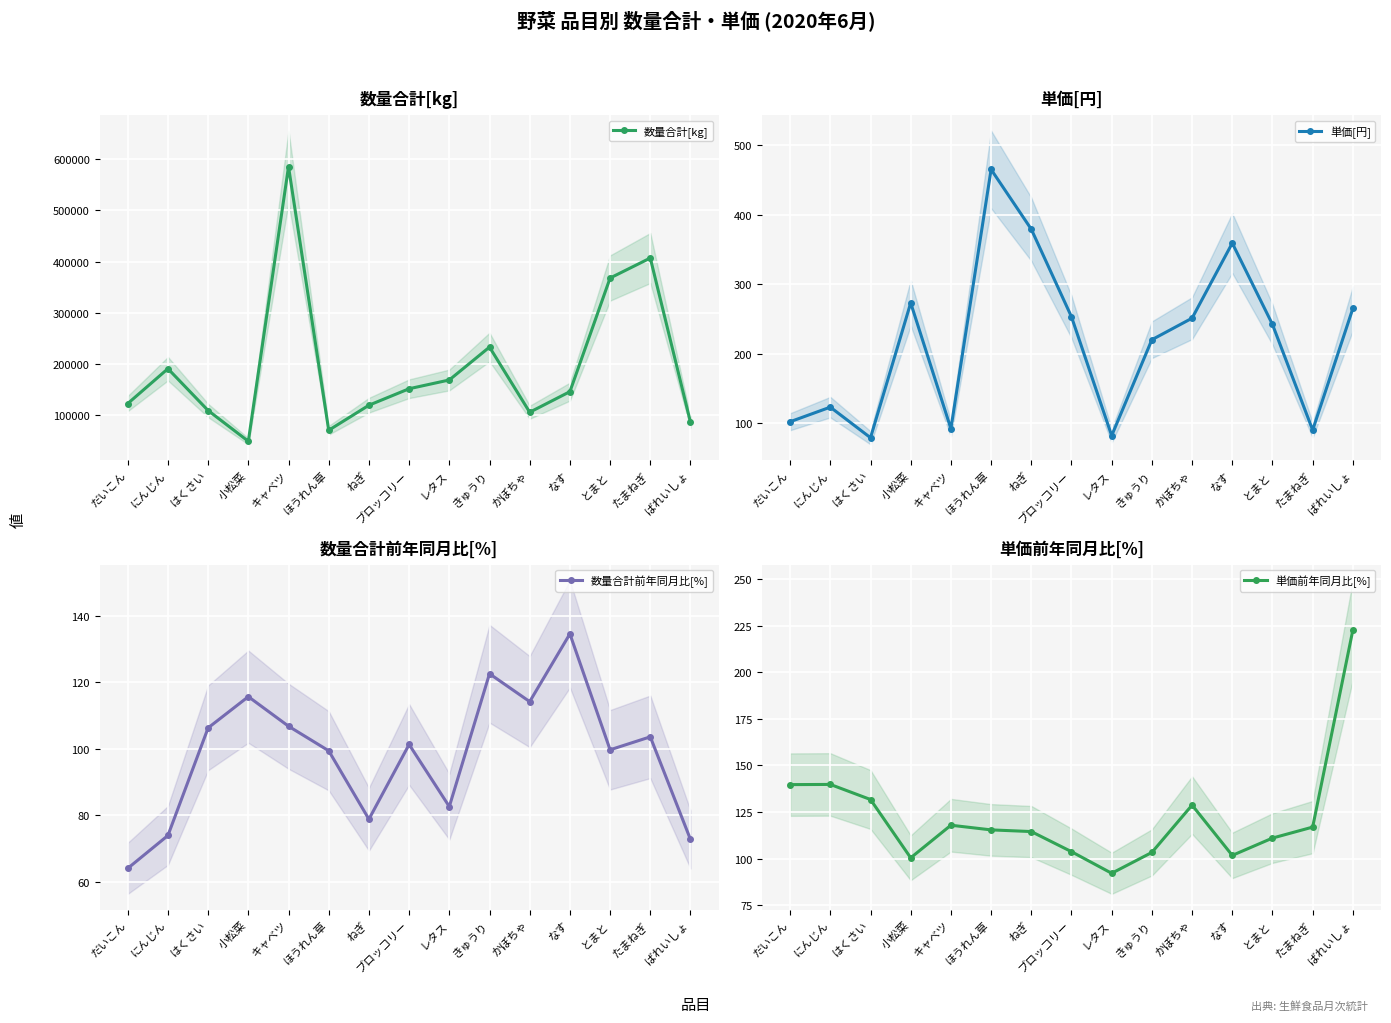

What is the approximate value of 数量合計前年同月比[%] at レタス?

82.6